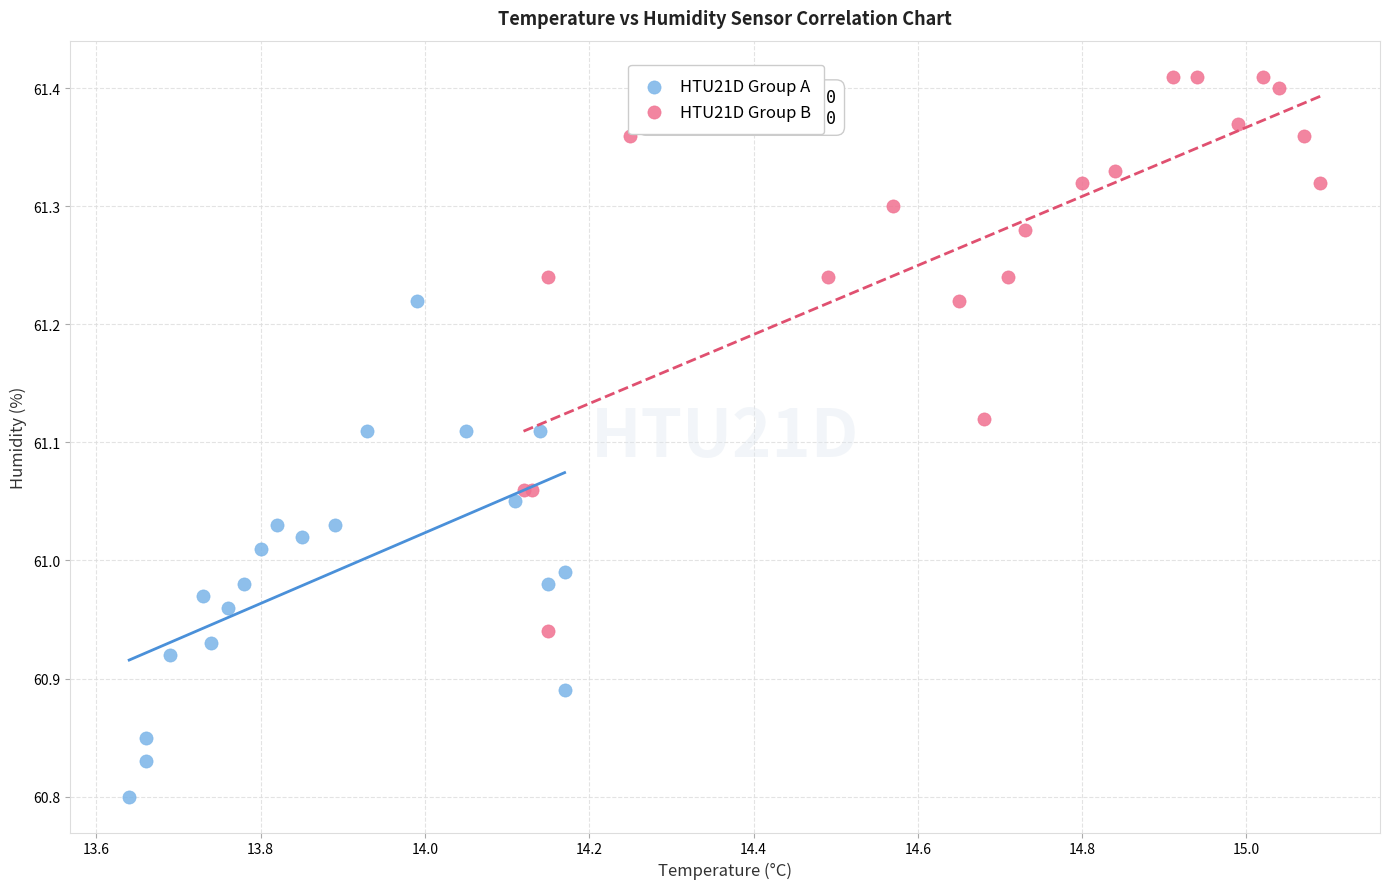

Which series reaches the maximum Y coordinate?

HTU21D Group B